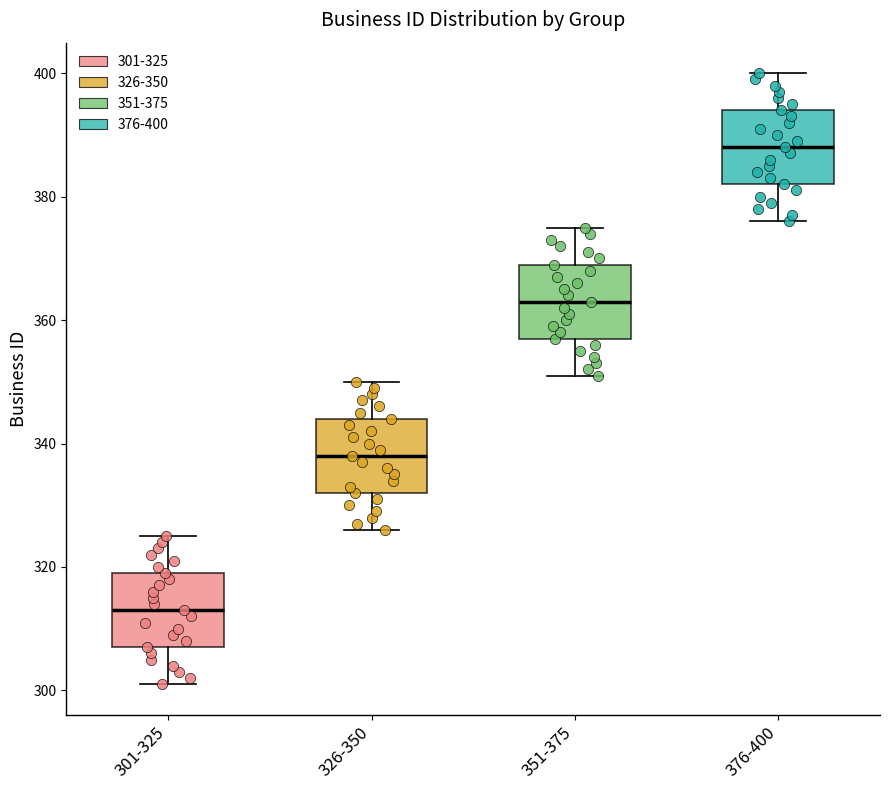

Where does the lower whisker of the box for 326-350 end on the y-axis? The values are not printed on the chart, so give them approximately, as read against the axis.

326